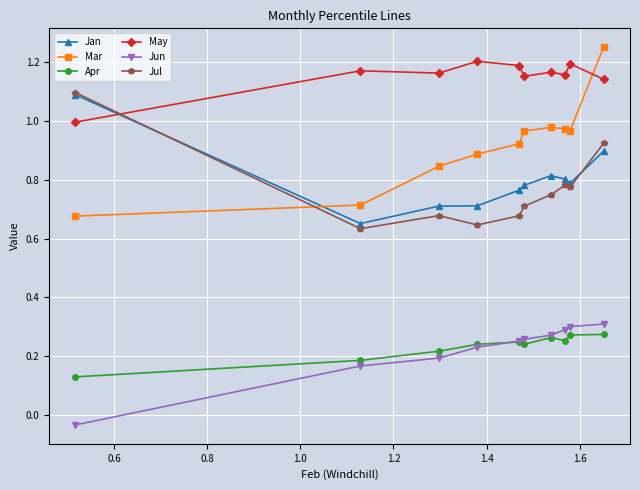

True or false: Jan and Apr intersect in this chart.

False